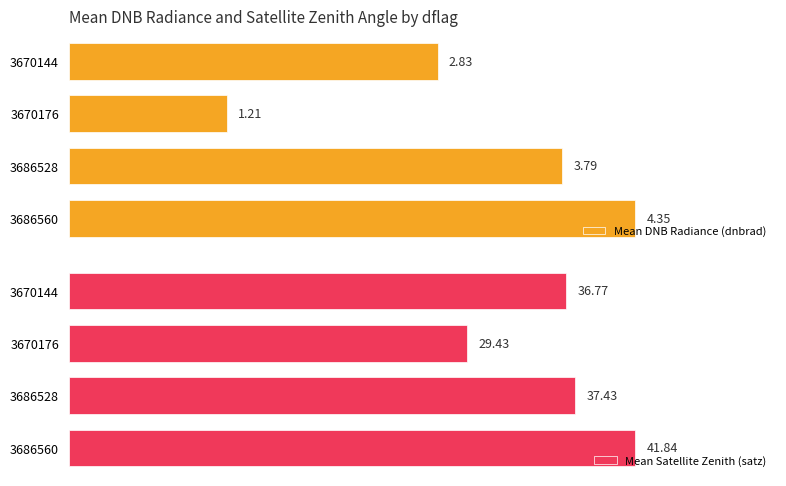

What is the maximum value for Mean DNB Radiance (dnbrad)?

4.4